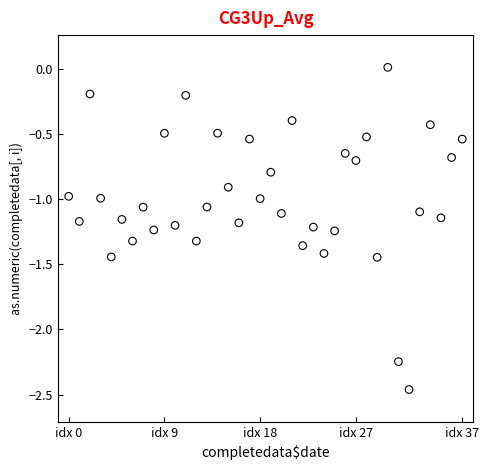

What is the range of Y values (max minus min)?

2.5